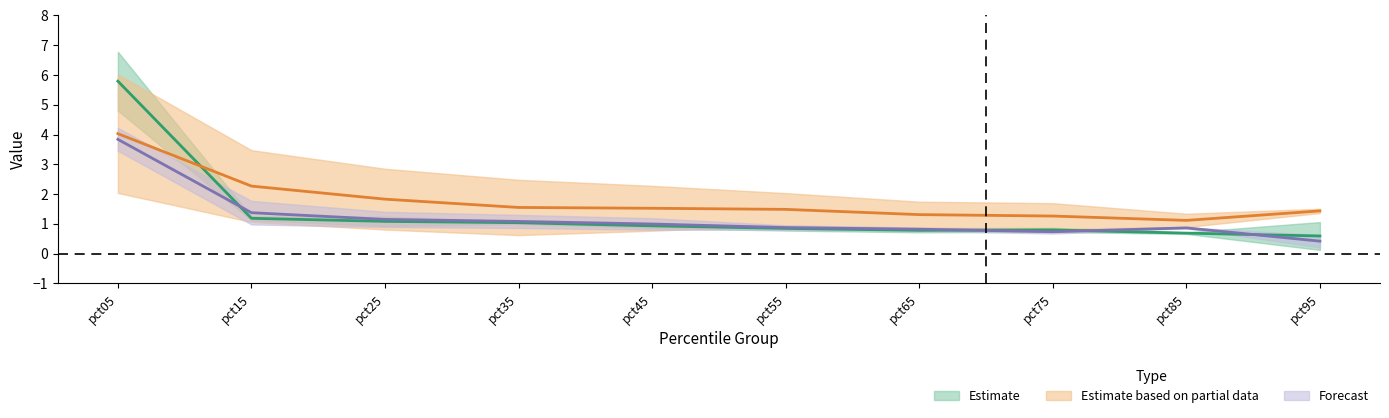

Reading left to right, what are all the values shown in this chart?

Jan: 5.8	1.2	1.1	1.0	0.9	0.8	0.8	0.8	0.7	0.6
Mar: 4.0	2.3	1.8	1.6	1.5	1.5	1.3	1.3	1.1	1.4
May: 3.8	1.4	1.2	1.1	1.0	0.9	0.8	0.7	0.9	0.4